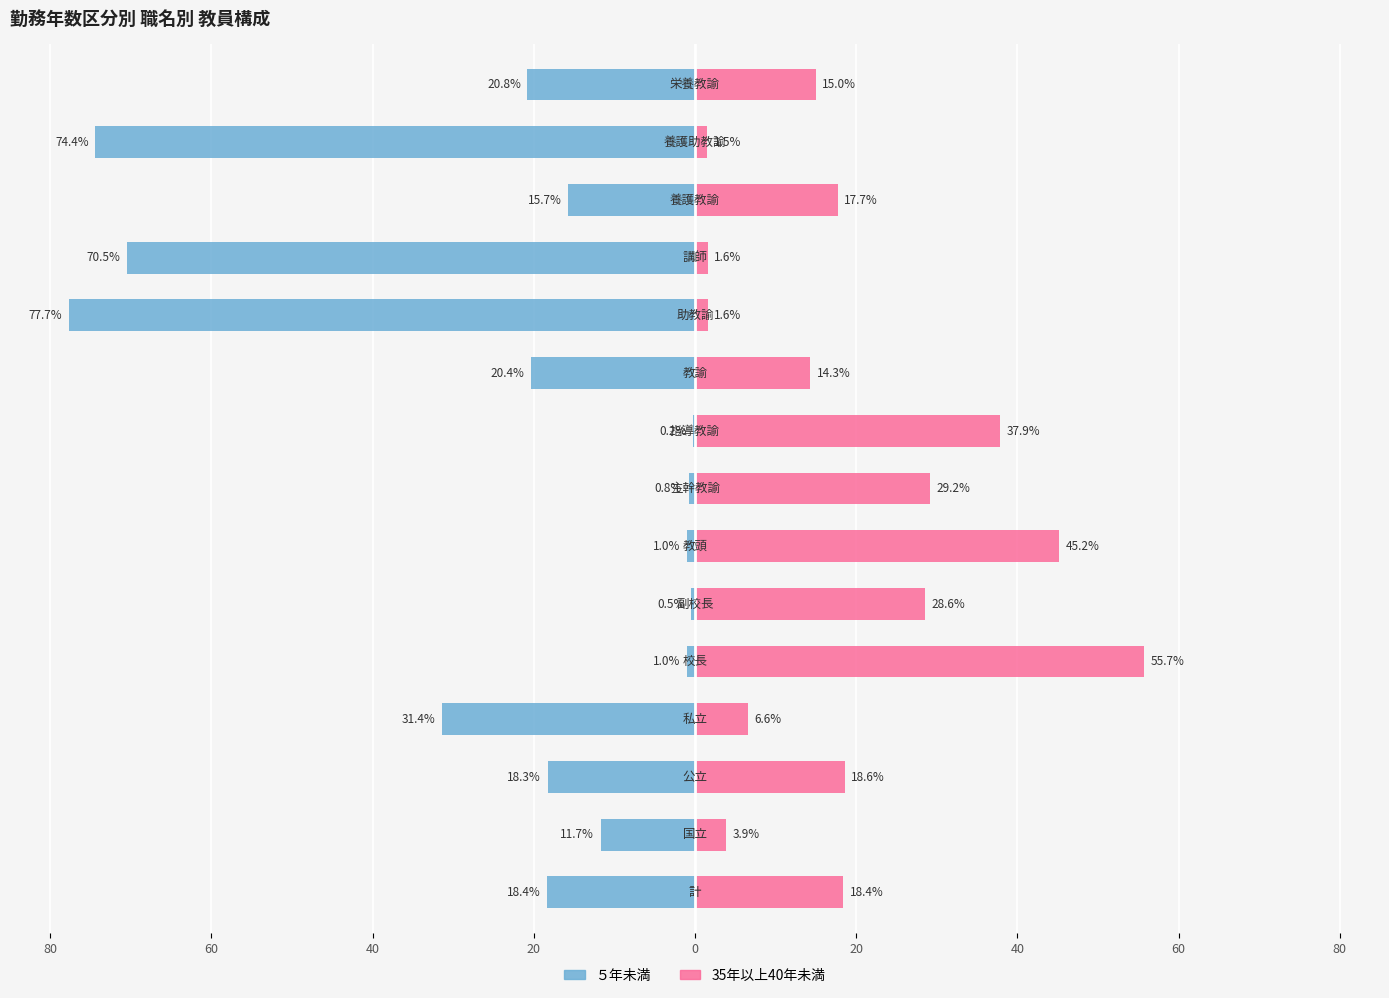

Read the ５年未満 value at 60.

-11.7